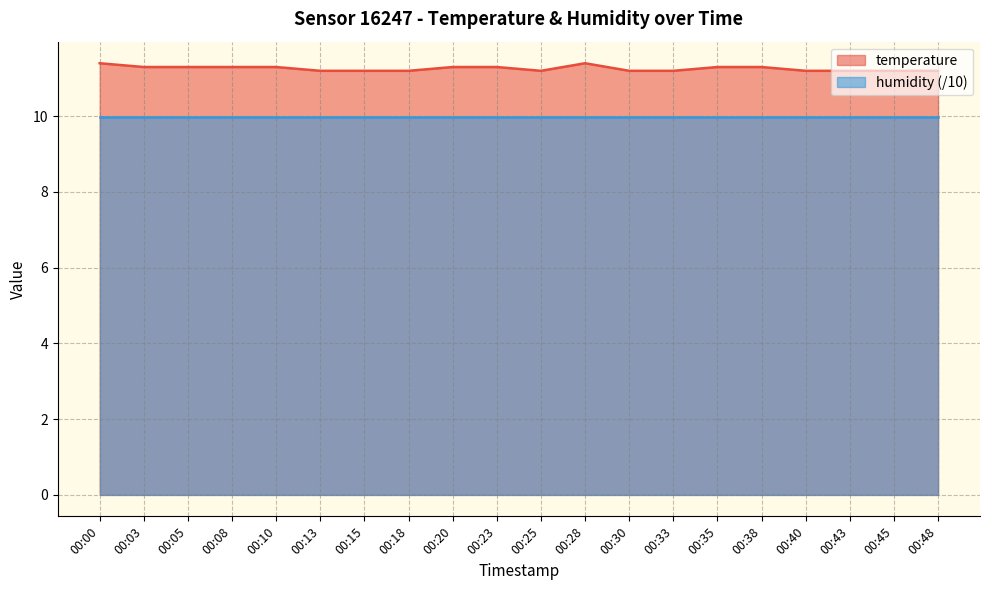

Where is the first local minimum?

00:25